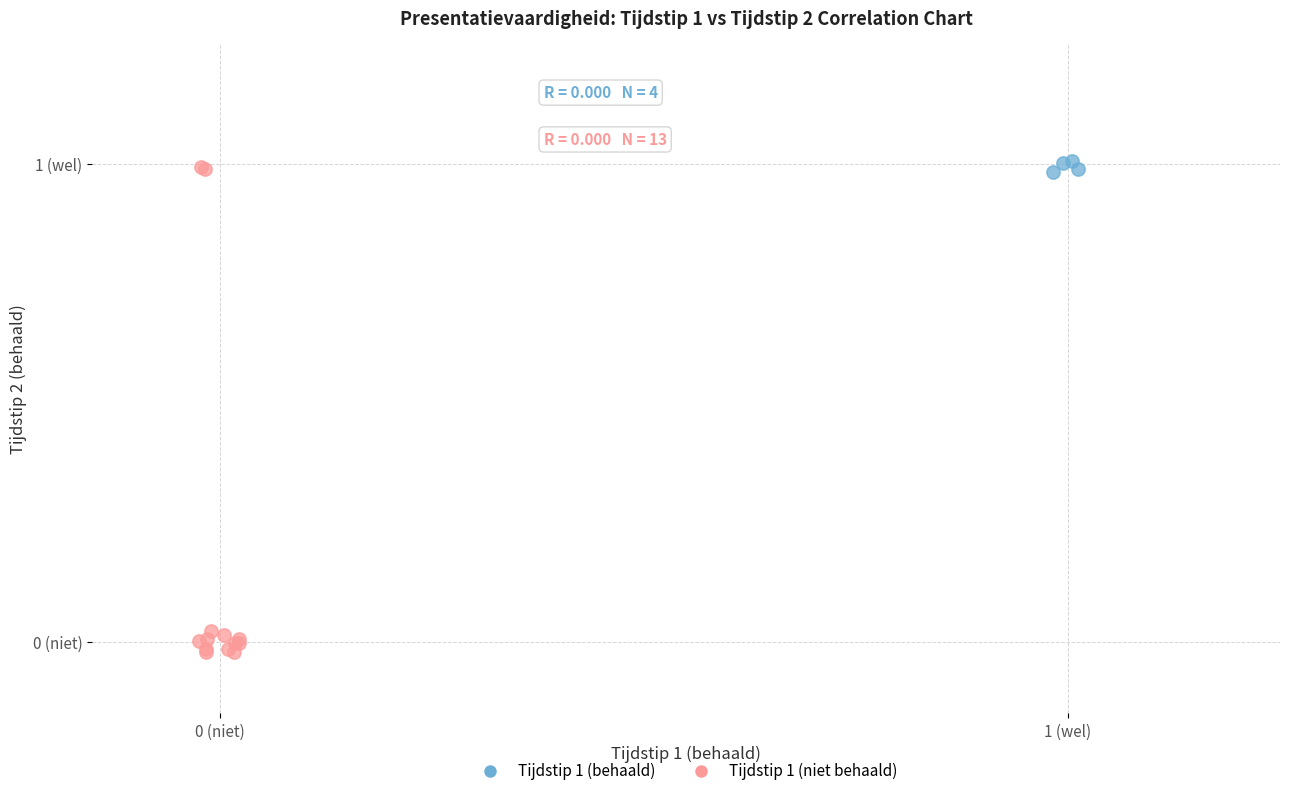

Which series reaches the maximum Y coordinate?

Tijdstip 1 (behaald)